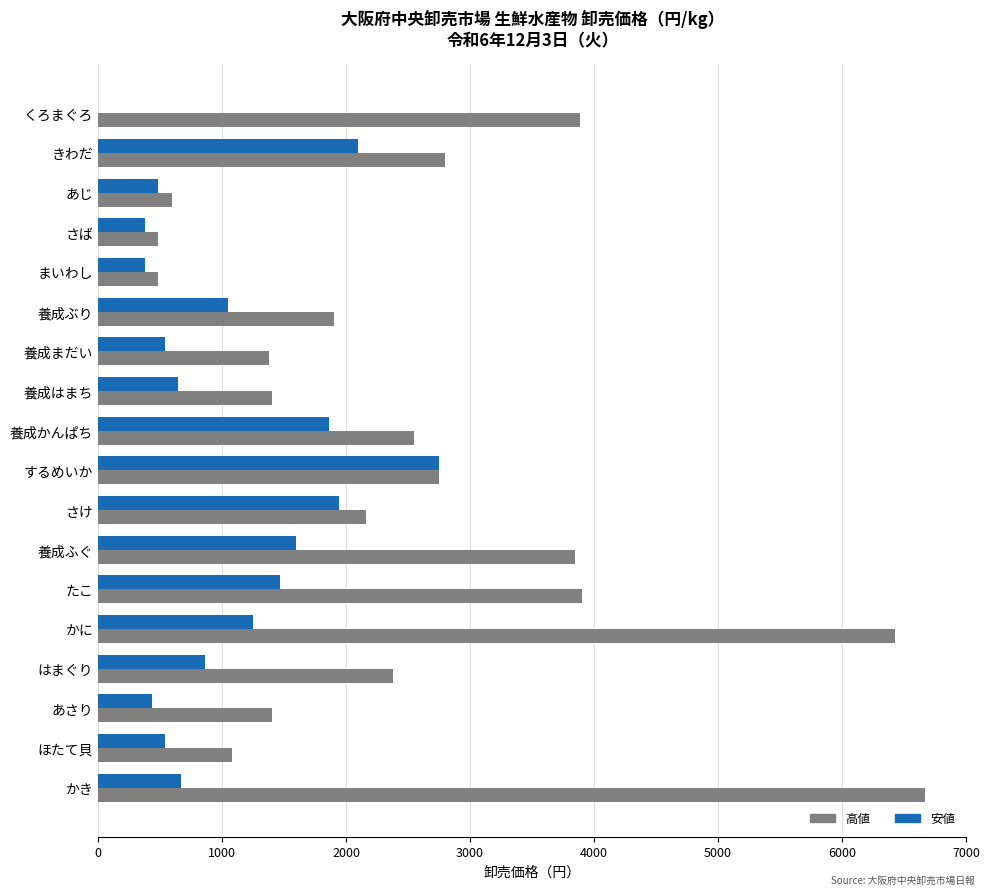

How many categories are shown in the chart?

18